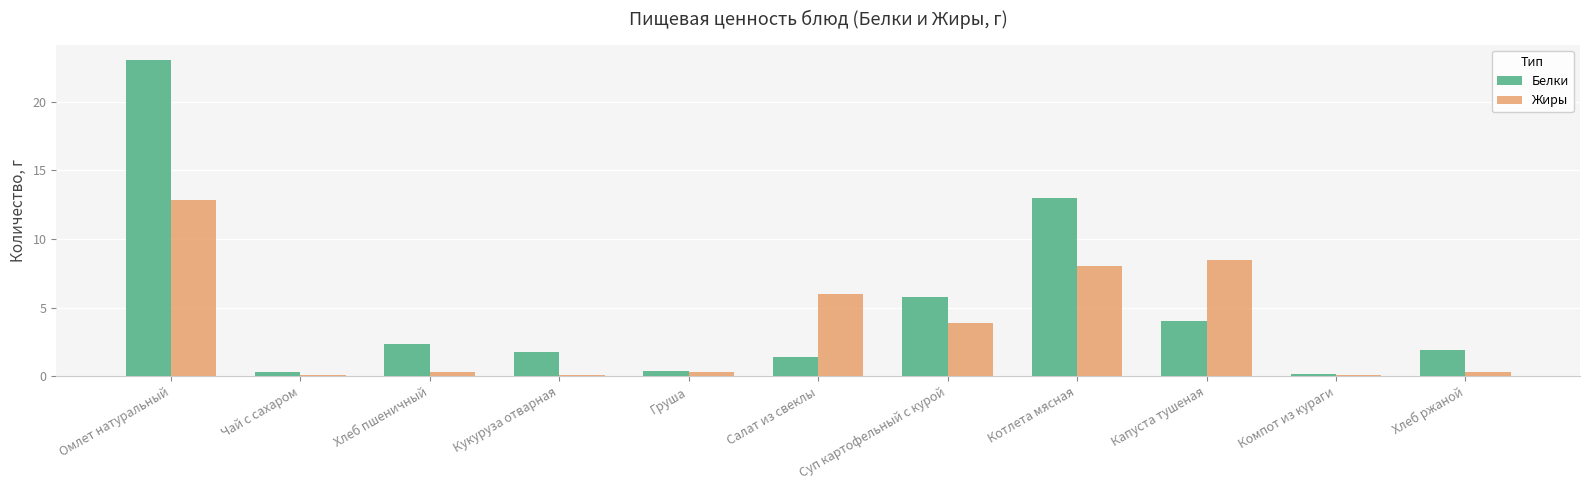

What are all the series names shown in the legend?

Белки, Жиры